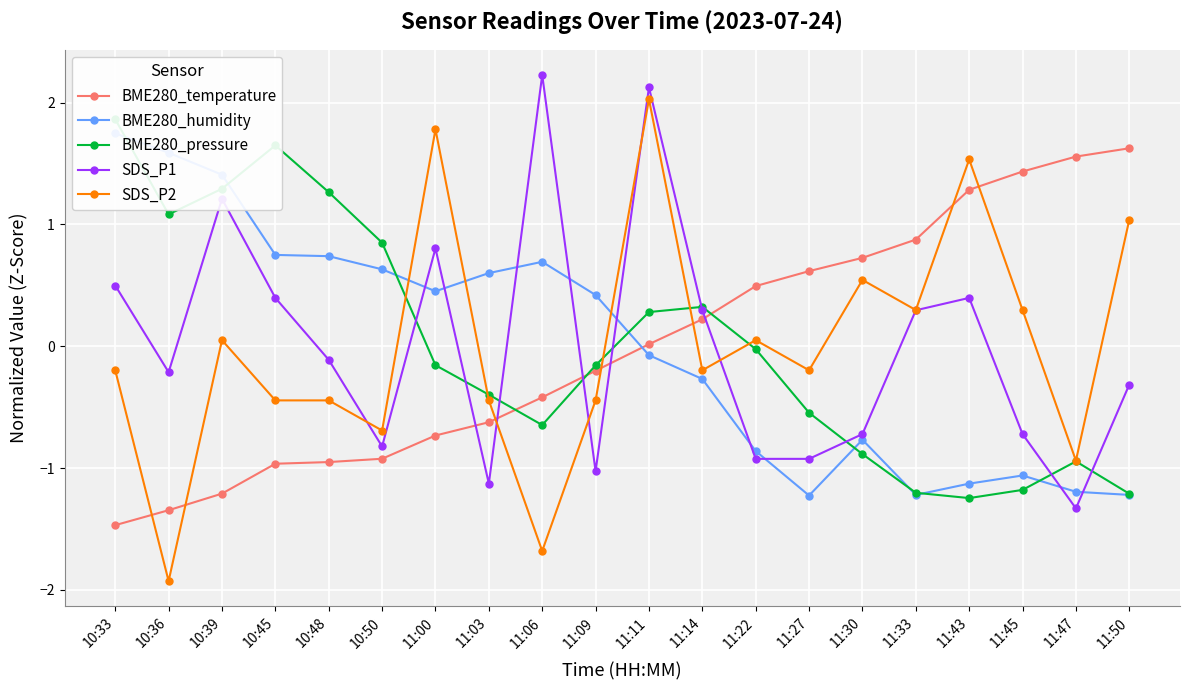

Which label corresponds to the smallest value in the chart?

10:36